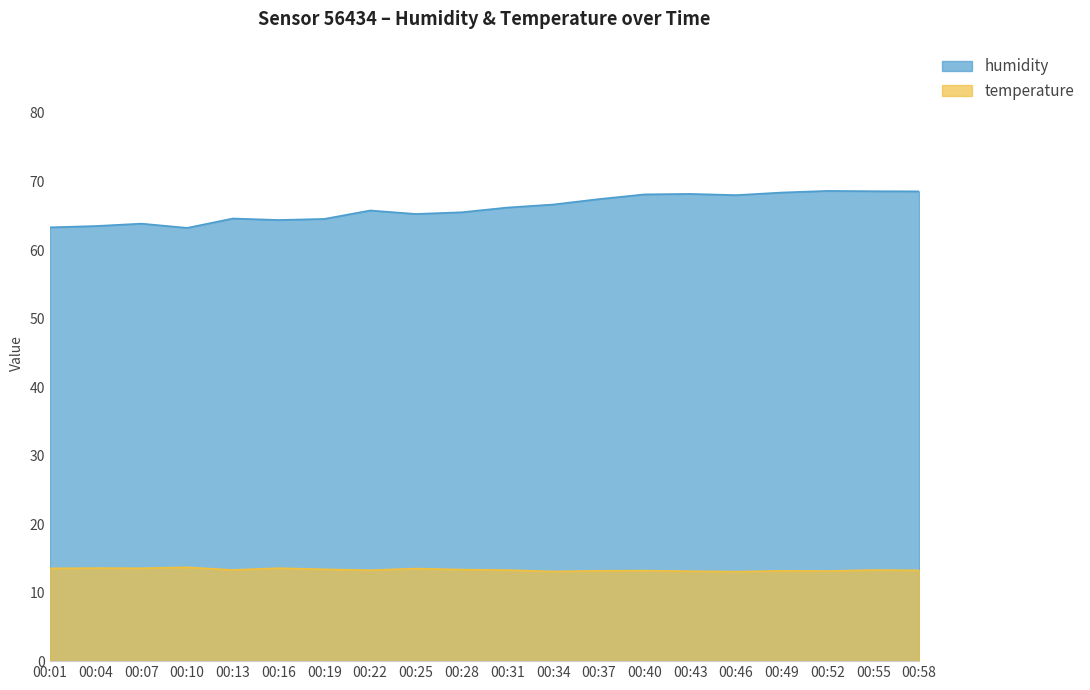

List the series in order of their overall mean, lowest first.

temperature, humidity